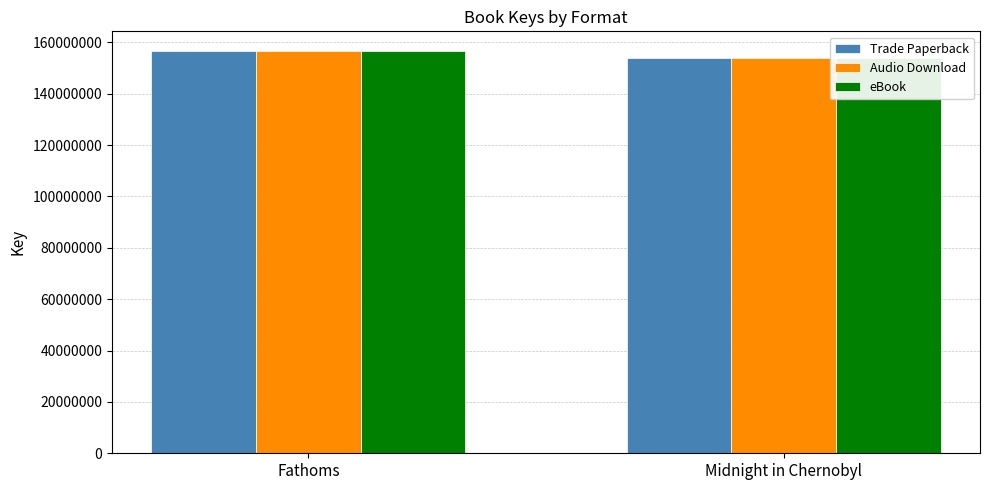

The value of Audio Download at Fathoms is 156477782. True or false?

True